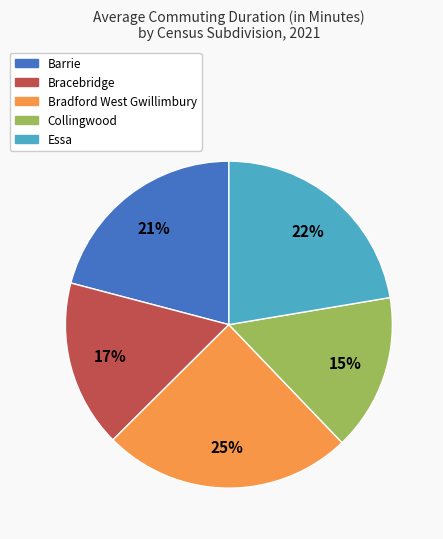

To the nearest percent, what is the difference between the Collingwood and Essa slice percentages?

7%